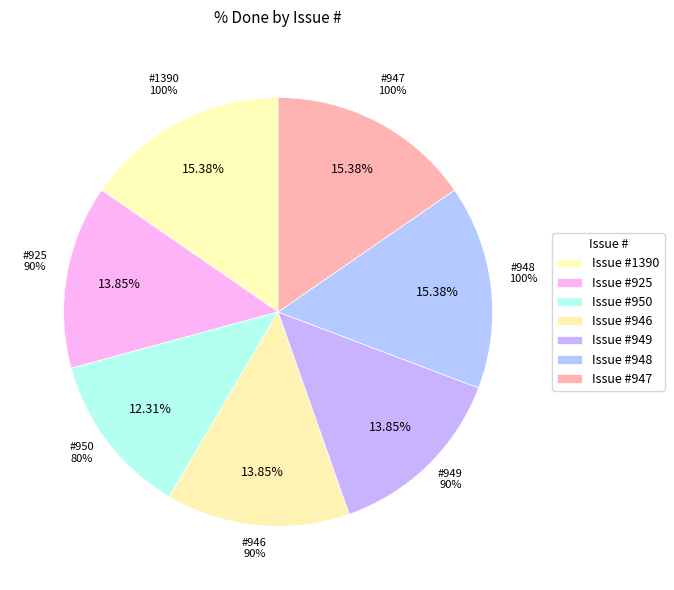

What percentage is the 950 slice, to the nearest percent?

12%